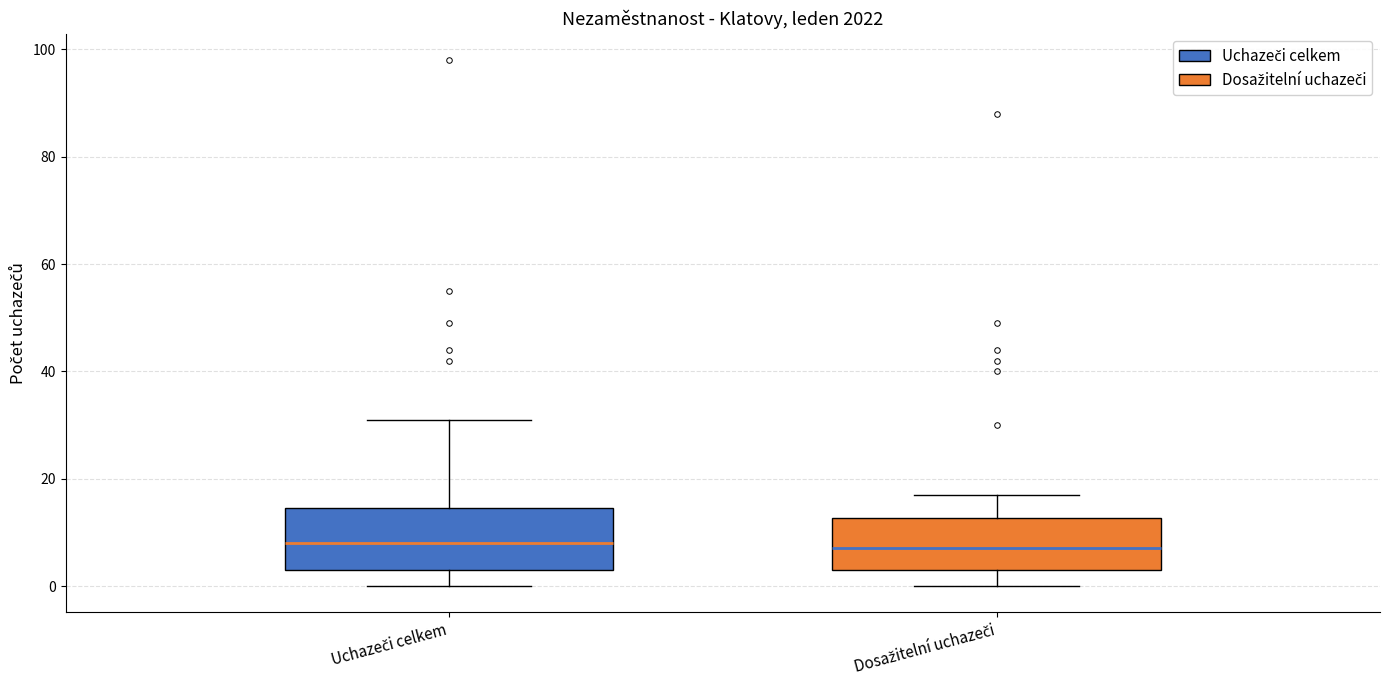

Where is the upper edge of the box for Dosažitelní uchazeči on the y-axis? The values are not printed on the chart, so give them approximately, as read against the axis.

12